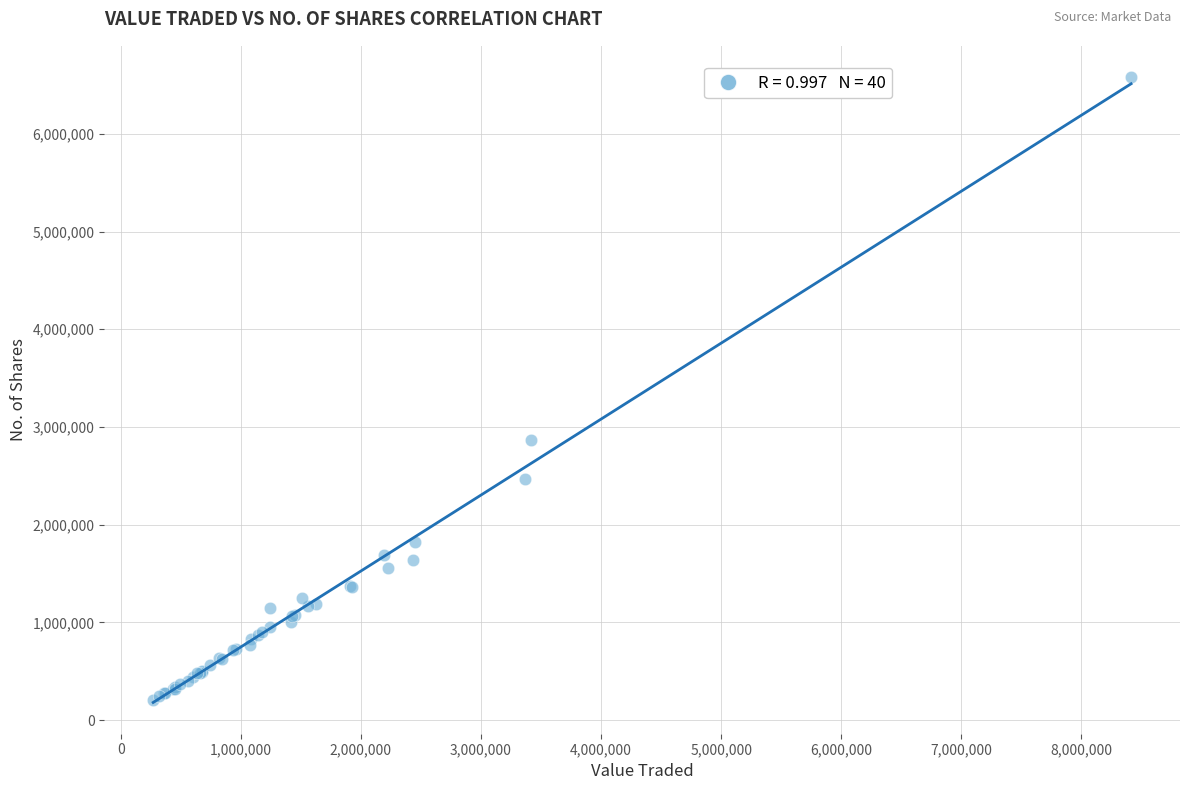

What Y value in the scatter plot is closest to 3393353?

2870390